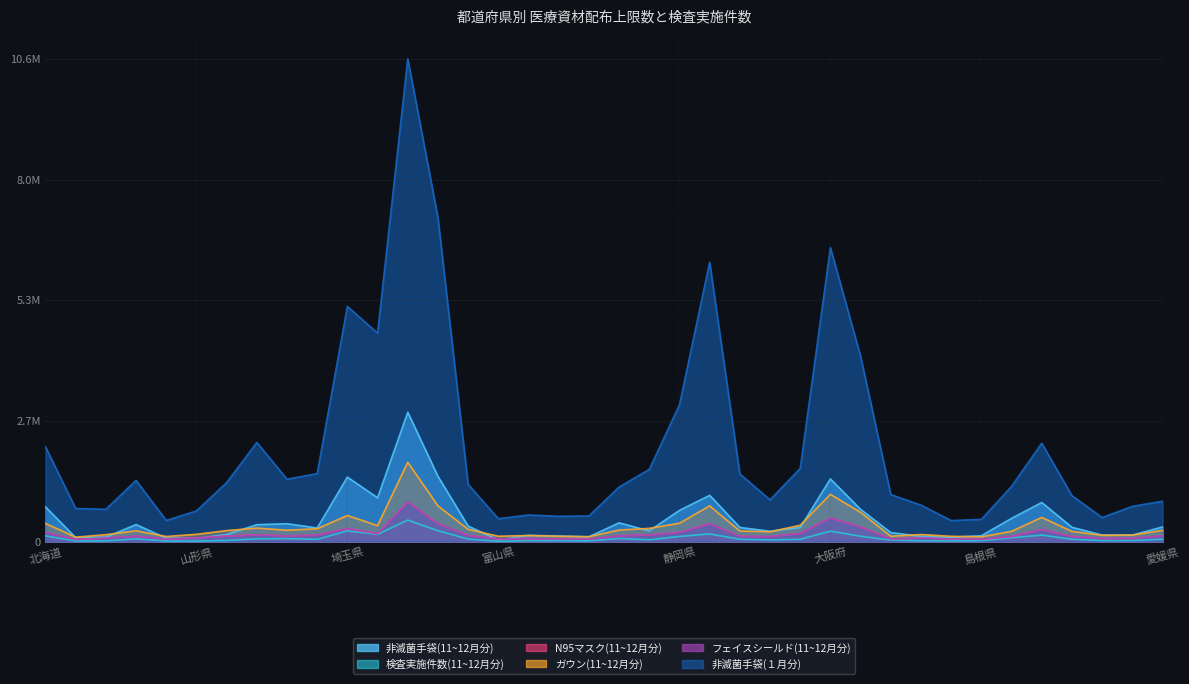

Which has a higher value, 兵庫県 or 北海道?

北海道